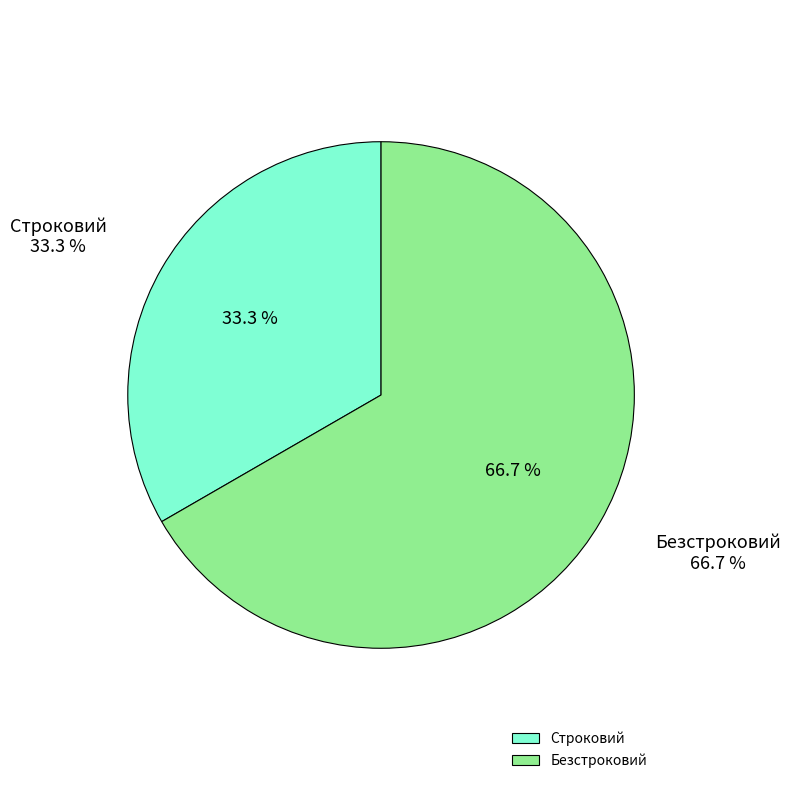

Which has a higher value, Строковий or Безстроковий?

Безстроковий